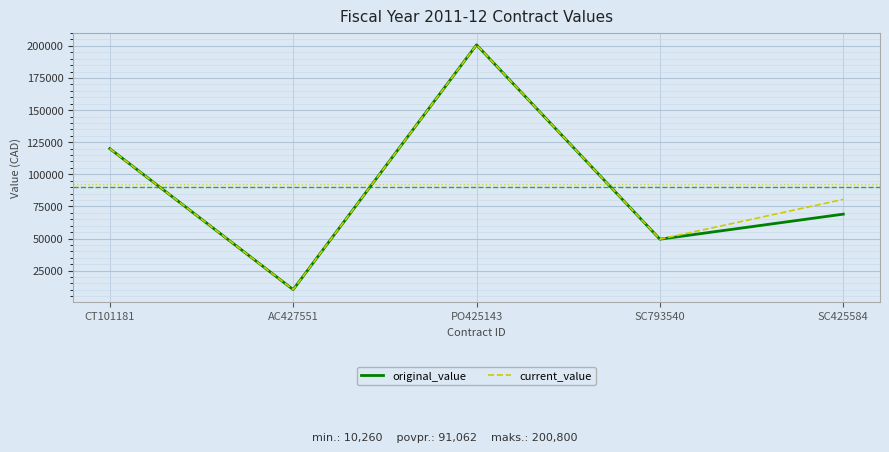

What is the highest value of the original_value series?

200800.0